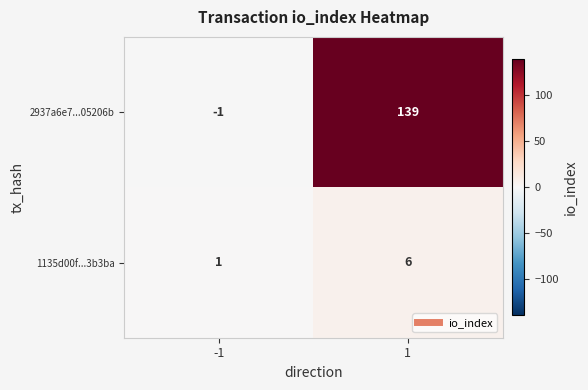

The value of 1135d00f...3b3ba at 1 is 10. True or false?

False